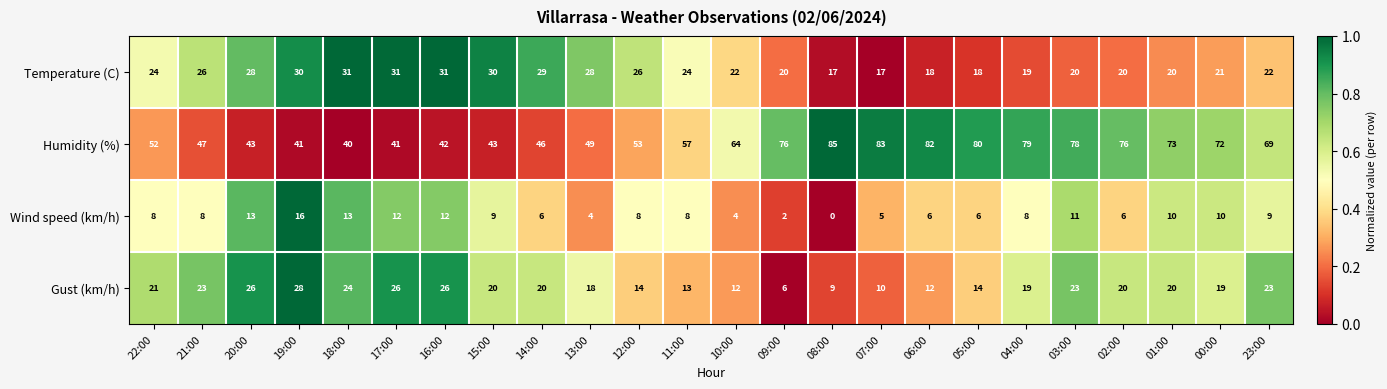

What is the spread (max minus min) of values at 19:00?

25